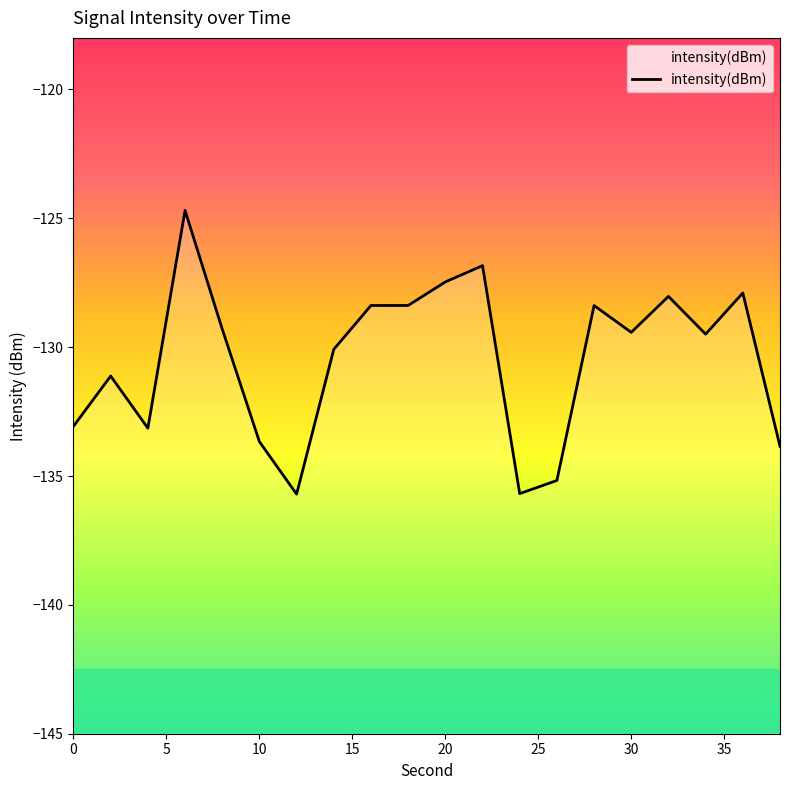

What is the difference between the maximum and minimum values?

11.0